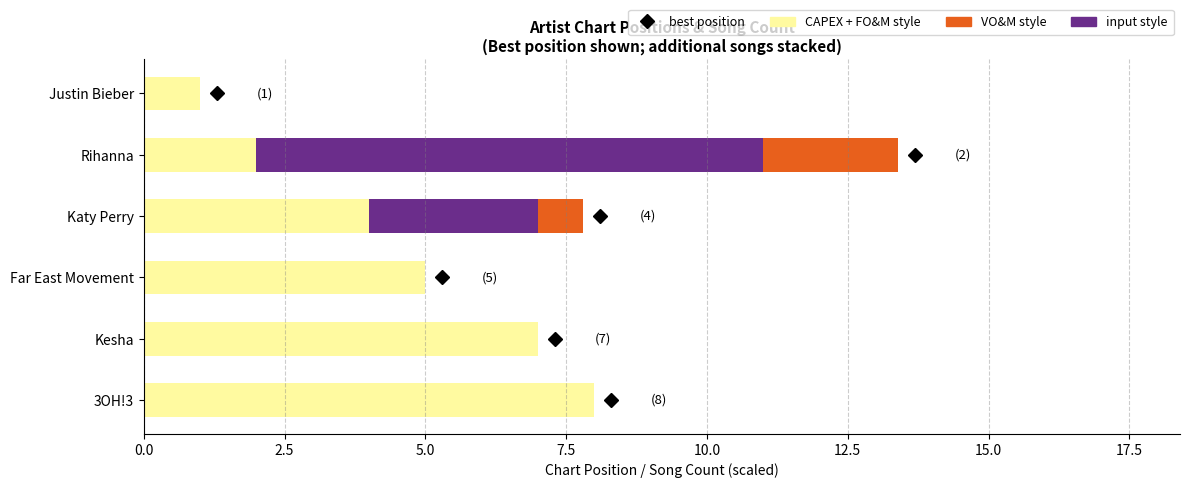

At which category is the sum across all series the highest?

Rihanna